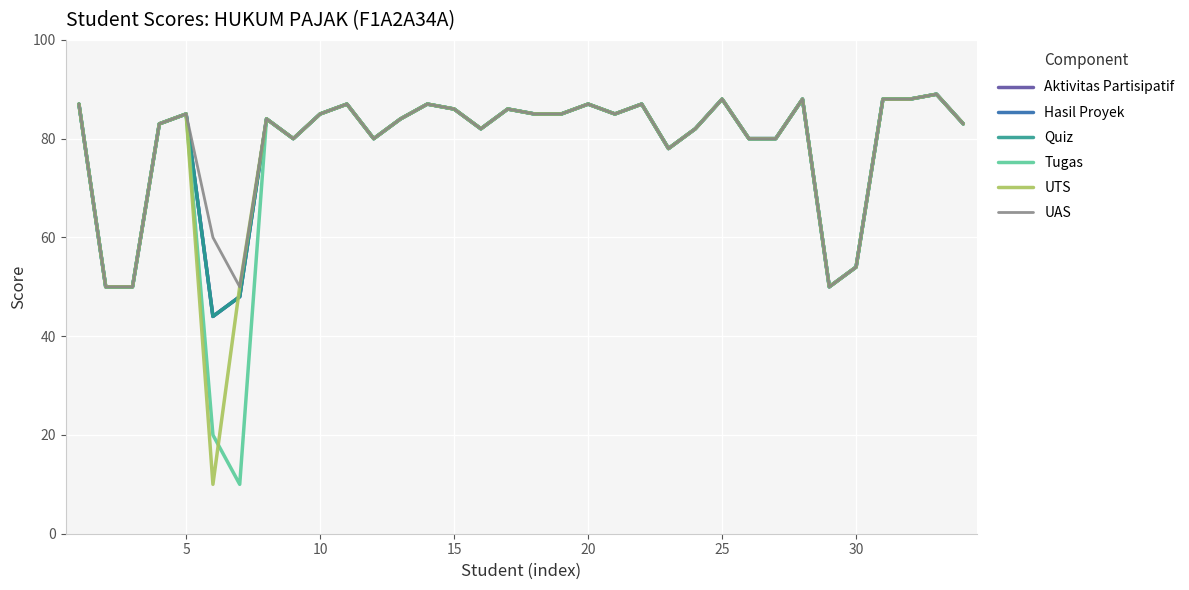

Does the chart display data point markers on the line(s)?

No